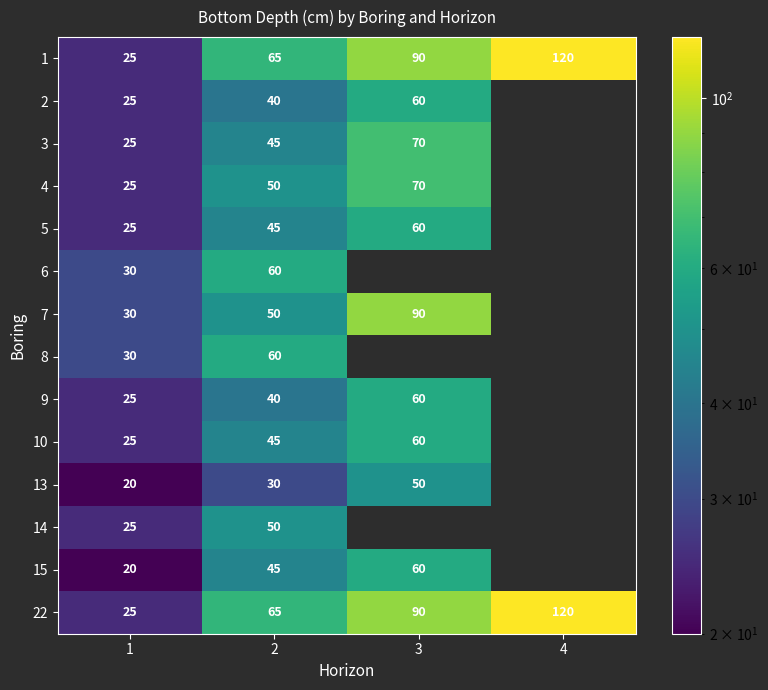

What is the spread (max minus min) of values at 2?

35